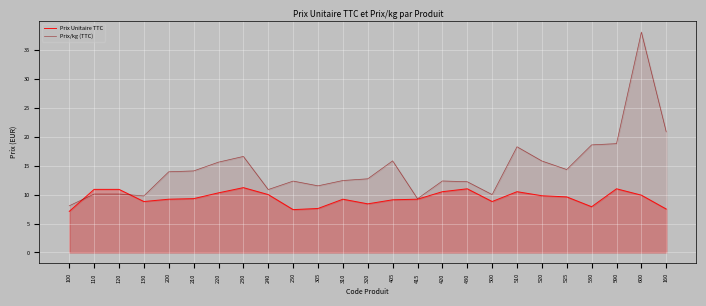

Reading left to right, what are all the values shown in this chart?

Prix Unitaire TTC: 7.1	10.9	10.9	8.8	9.2	9.3	10.3	11.2	10.0	7.4	7.6	9.2	8.4	9.1	9.2	10.5	11.0	8.8	10.5	9.8	9.6	7.9	11.0	9.9	7.5
Prix/kg (TTC): 8.1	10.1	10.1	9.8	13.9	14.1	15.6	16.6	10.9	12.3	11.5	12.4	12.7	15.8	9.3	12.4	12.2	10.0	18.3	15.8	14.3	18.6	18.8	38.1	20.8